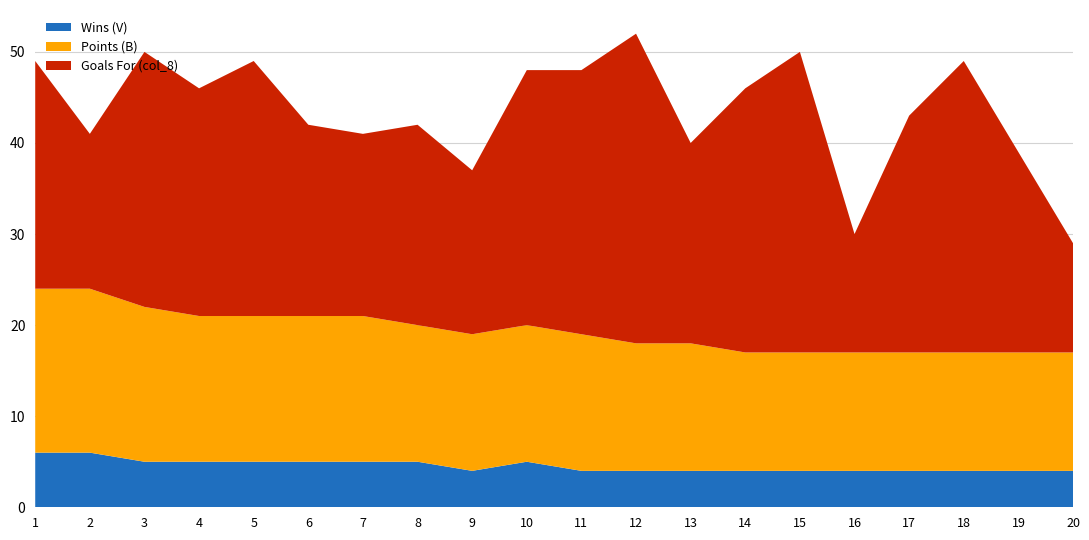

Reading right to left, transcribe all the data shown in this chart.

Wins (V): 20=4	19=4	18=4	17=4	16=4	15=4	14=4	13=4	12=4	11=4	10=5	9=4	8=5	7=5	6=5	5=5	4=5	3=5	2=6	1=6
Points (B): 20=13	19=13	18=13	17=13	16=13	15=13	14=13	13=14	12=14	11=15	10=15	9=15	8=15	7=16	6=16	5=16	4=16	3=17	2=18	1=18
Goals For (col_8): 20=12	19=22	18=32	17=26	16=13	15=33	14=29	13=22	12=34	11=29	10=28	9=18	8=22	7=20	6=21	5=28	4=25	3=28	2=17	1=25